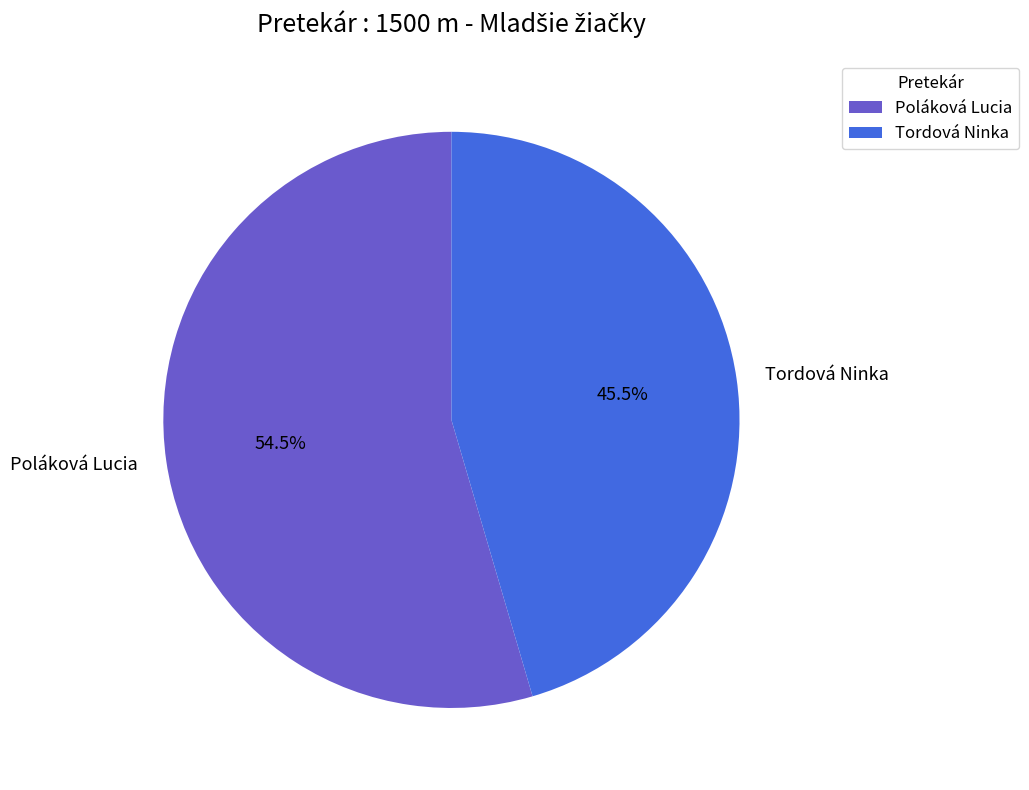

Between Tordová Ninka and Poláková Lucia, which is larger?

Poláková Lucia